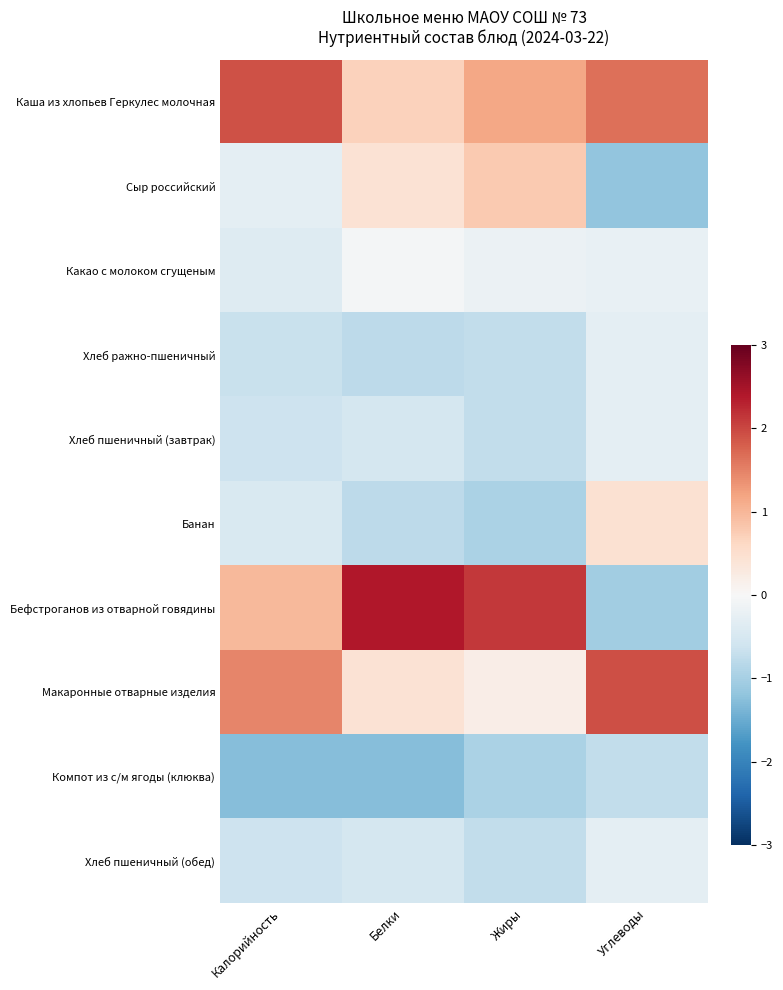

Which series has the largest total across all categories?

Каша из хлопьев Геркулес молочная